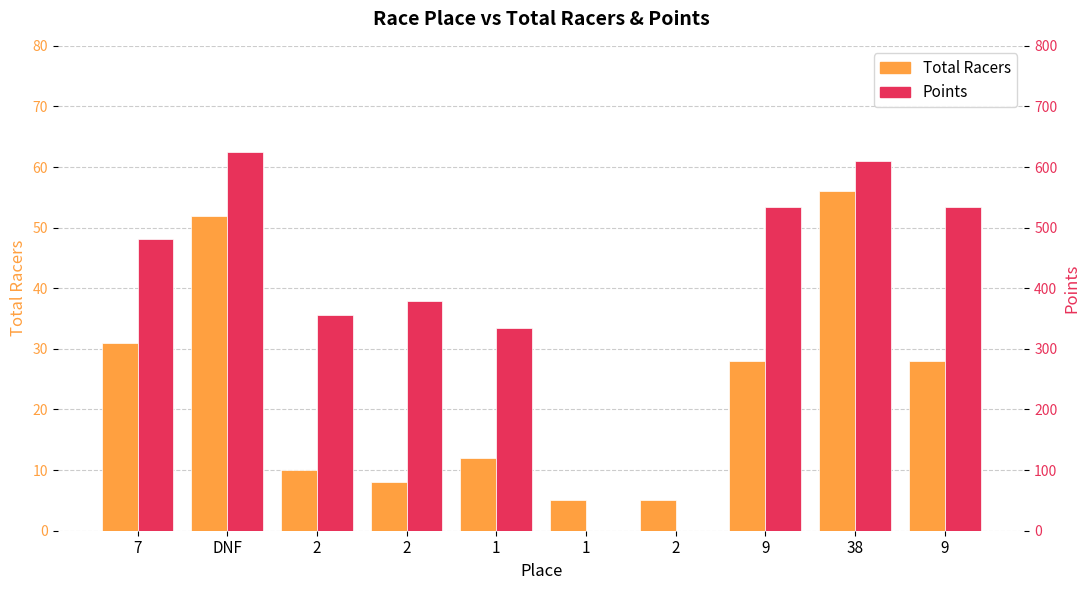

Is the value of Total Racers at 2 greater than the value of Points at DNF?

No